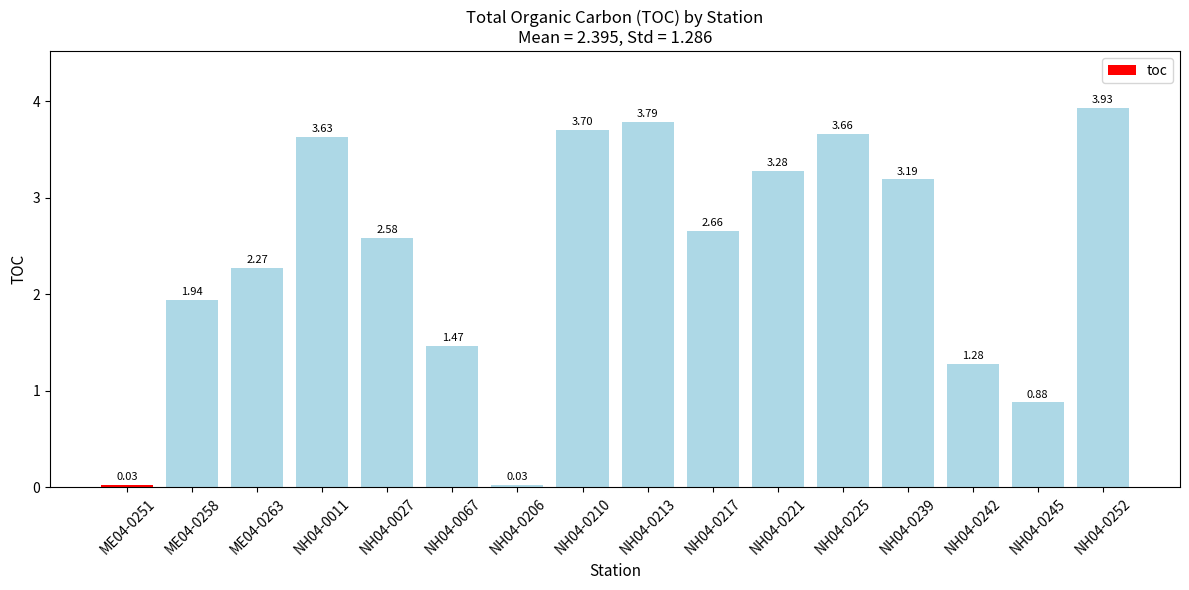

What value does the data have at NH04-0213?

3.8